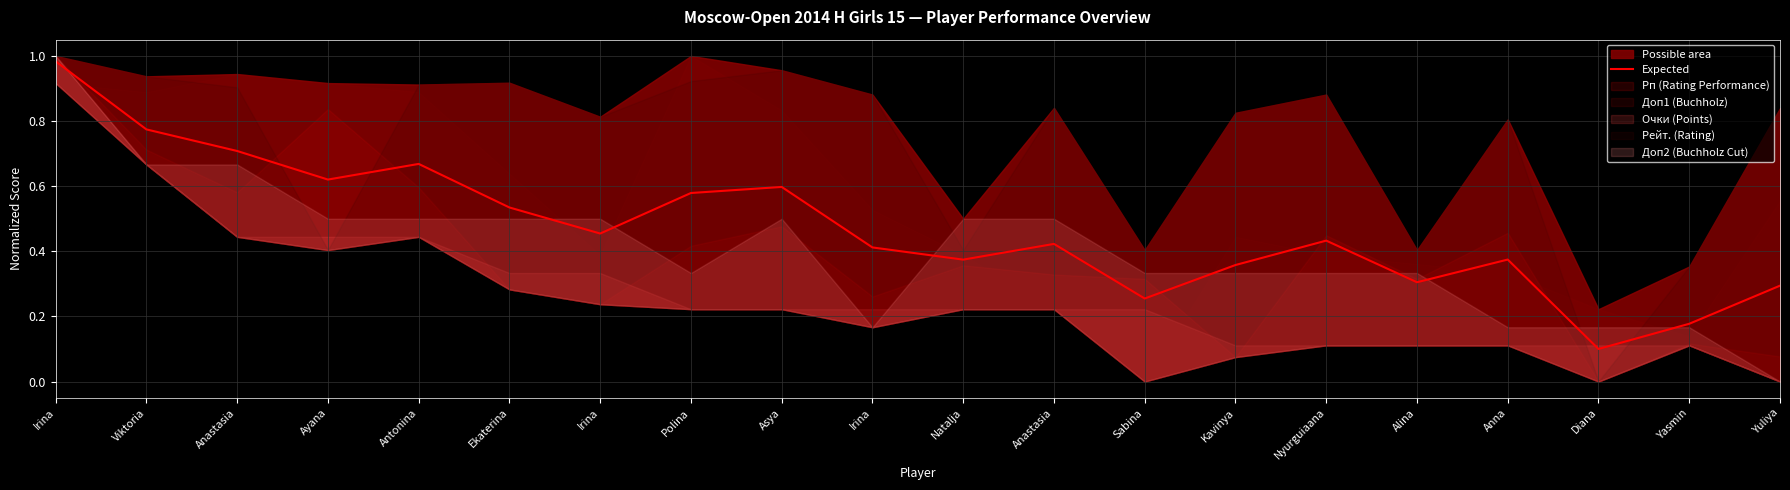

Where is the data nearest to the value 0?

Diana